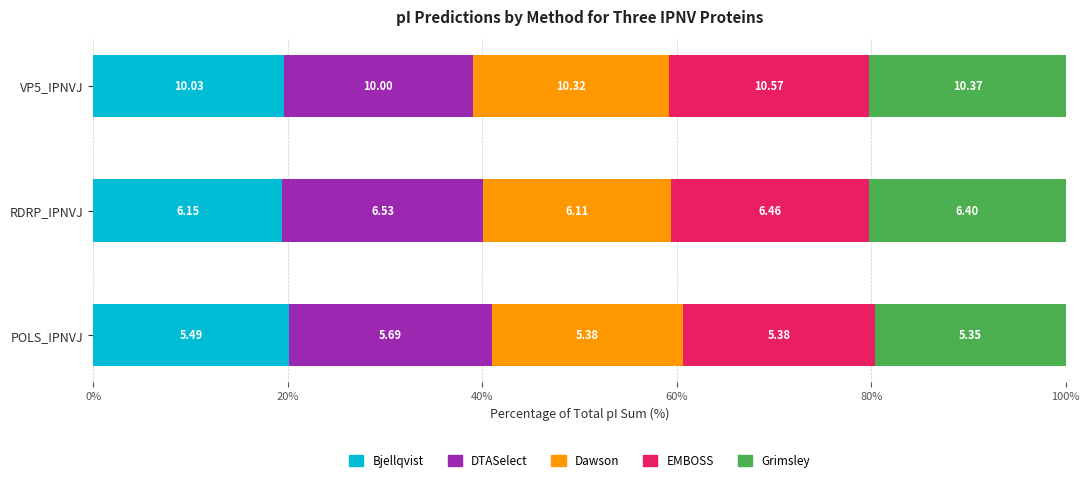

Which series has the largest total across all categories?

DTASelect